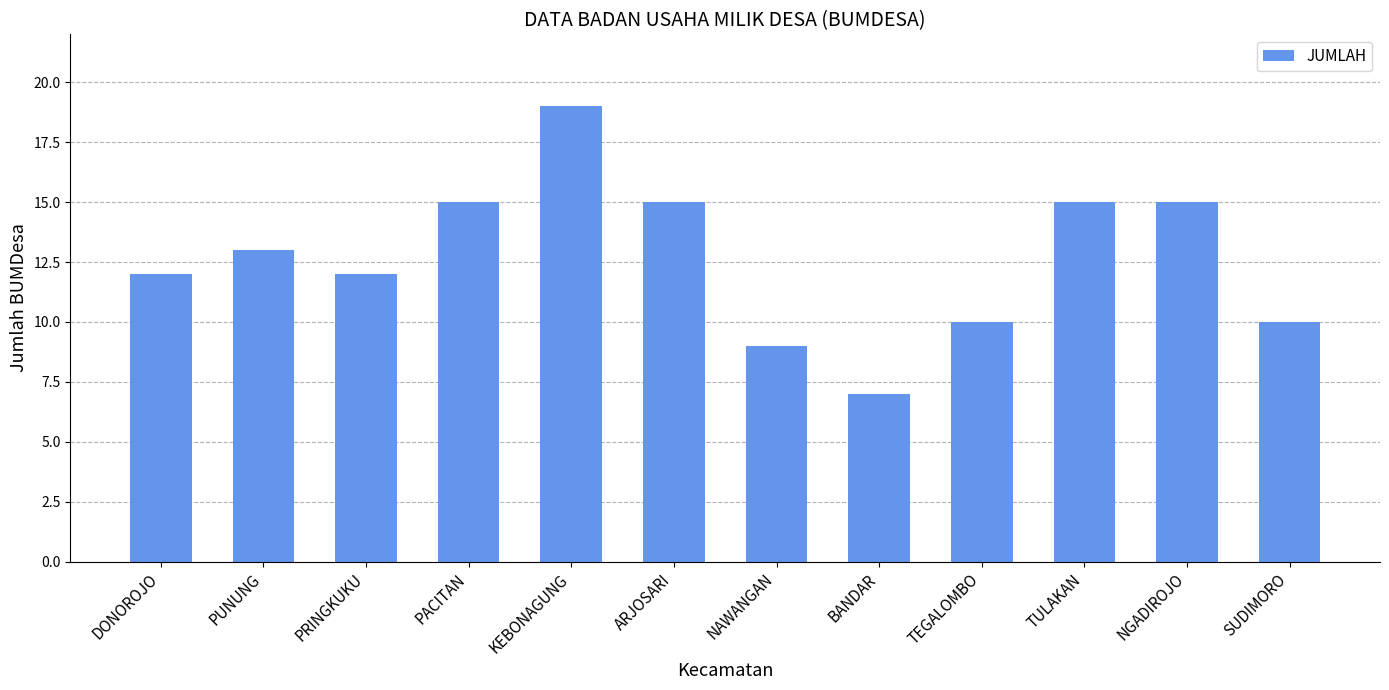

What is the change in value from ARJOSARI to TEGALOMBO?

-5